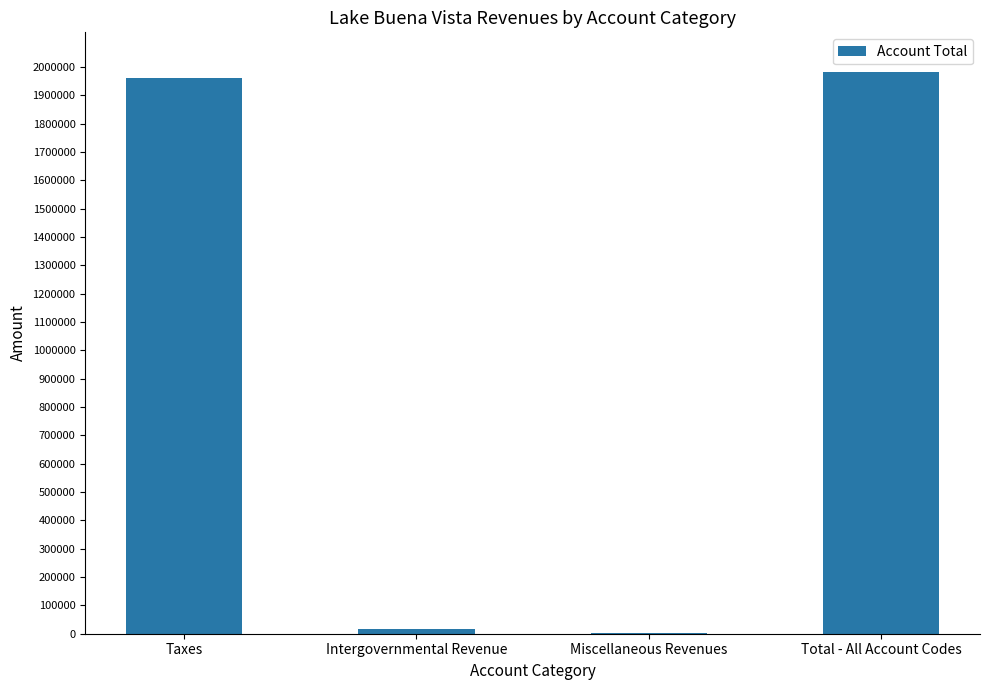

Reading left to right, what are all the values shown in this chart?

Taxes=1961760	Intergovernmental Revenue=18106	Miscellaneous Revenues=3557	Total - All Account Codes=1983423